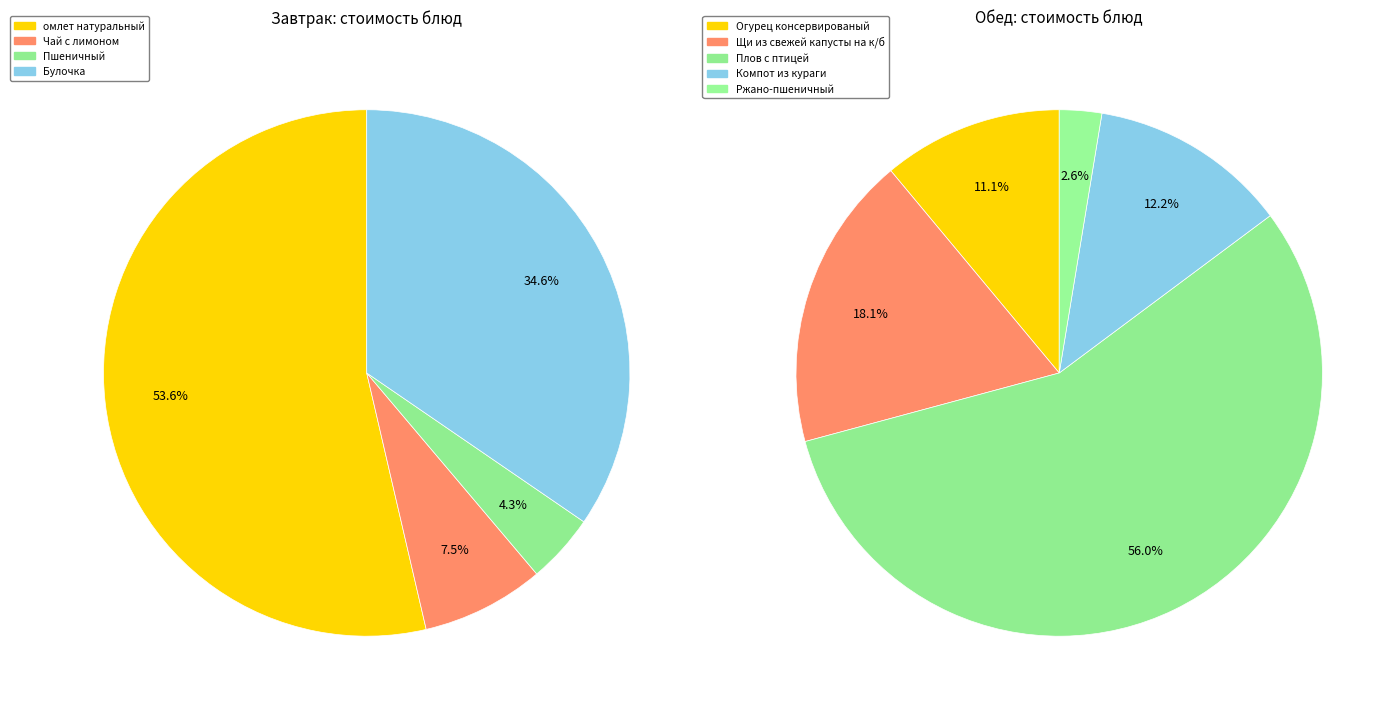

What is the smallest slice in the pie chart?

Пшеничный